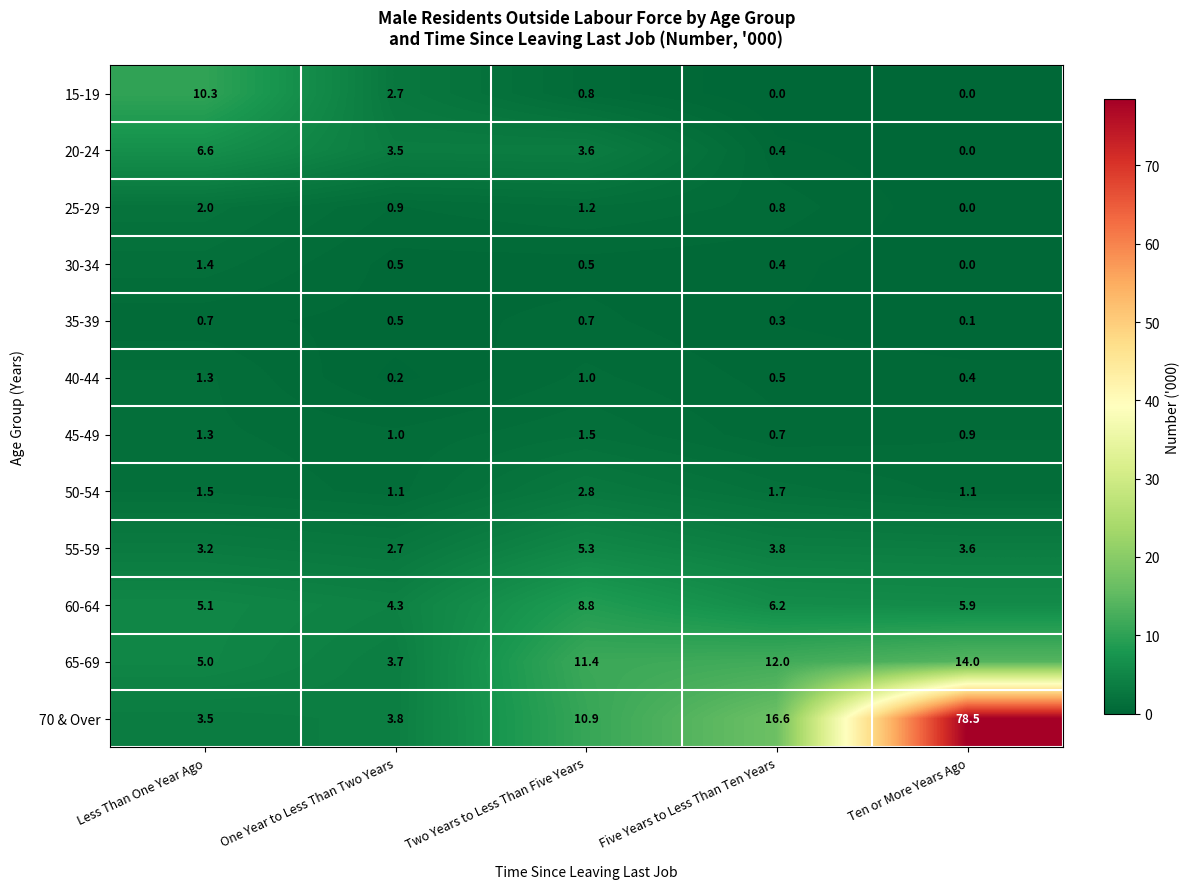

What is the sum of all 25-29 values?

4.9